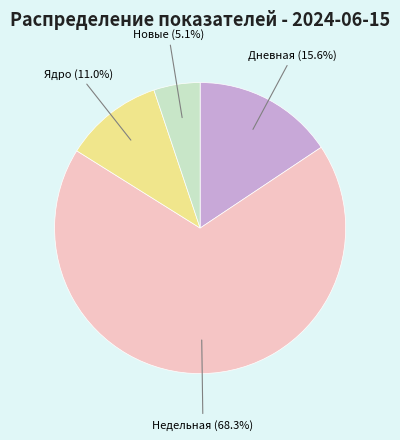

What percentage do Ядро and Новые together represent?

16.1%